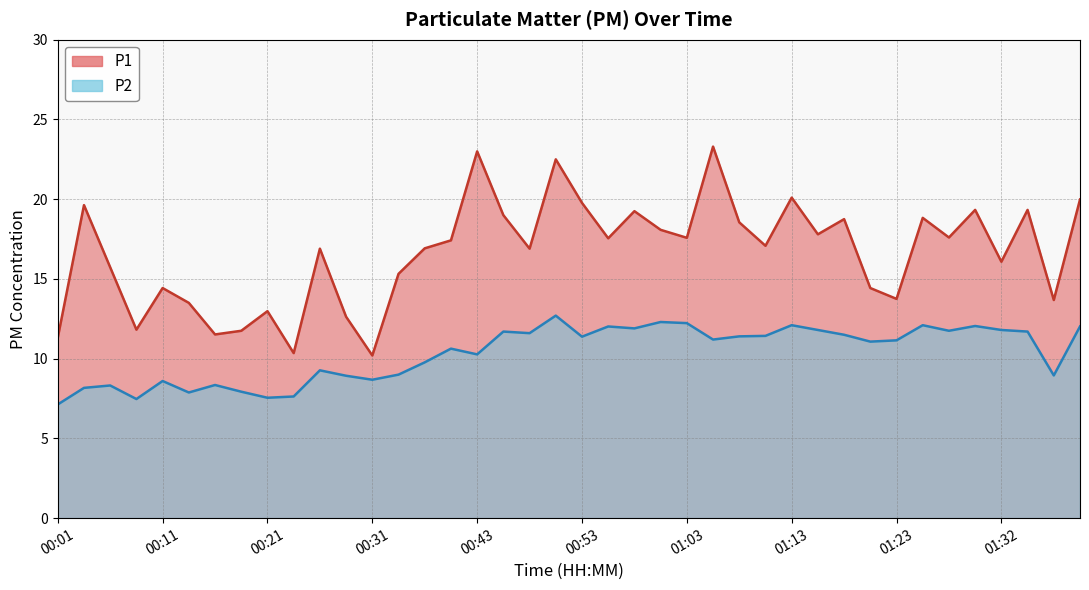

What is the value of the P2 point at the 34th from the left?

12.1